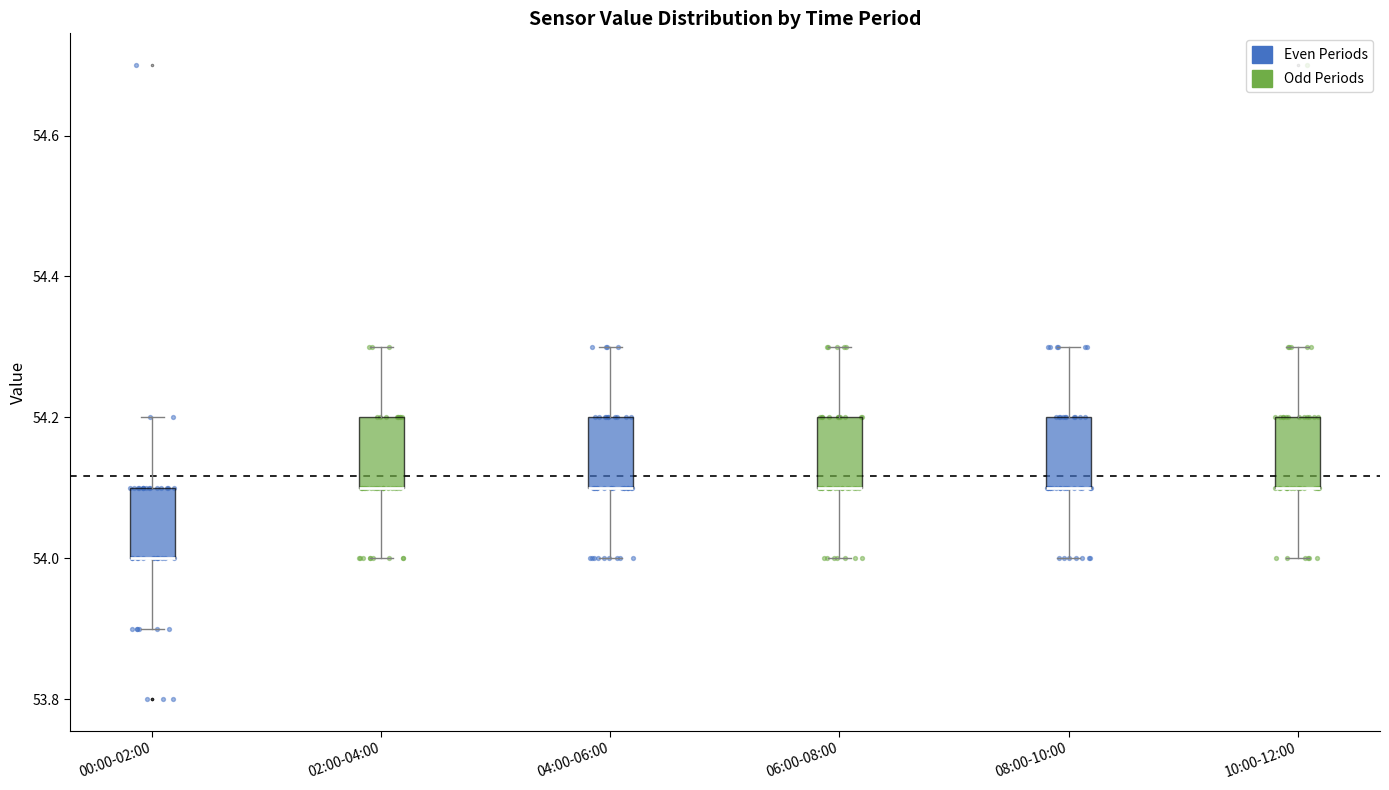

Reading left to right, transcribe this box plot: for each box, give where its median line is, the range the box spans, and where its two whiskers end, as read against the y-axis. The values are not printed on the chart, so give them approximately, as read against the axis.

00:00-02:00: median 54.0 (drawn on the box's lower edge), box 54.0 to 54.1, whiskers 53.9 to 54.2
02:00-04:00: median 54.1 (drawn on the box's lower edge), box 54.1 to 54.2, whiskers 54.0 to 54.3
04:00-06:00: median 54.1 (drawn on the box's lower edge), box 54.1 to 54.2, whiskers 54.0 to 54.3
06:00-08:00: median 54.1 (drawn on the box's lower edge), box 54.1 to 54.2, whiskers 54.0 to 54.3
08:00-10:00: median 54.1 (drawn on the box's lower edge), box 54.1 to 54.2, whiskers 54.0 to 54.3
10:00-12:00: median 54.1 (drawn on the box's lower edge), box 54.1 to 54.2, whiskers 54.0 to 54.3